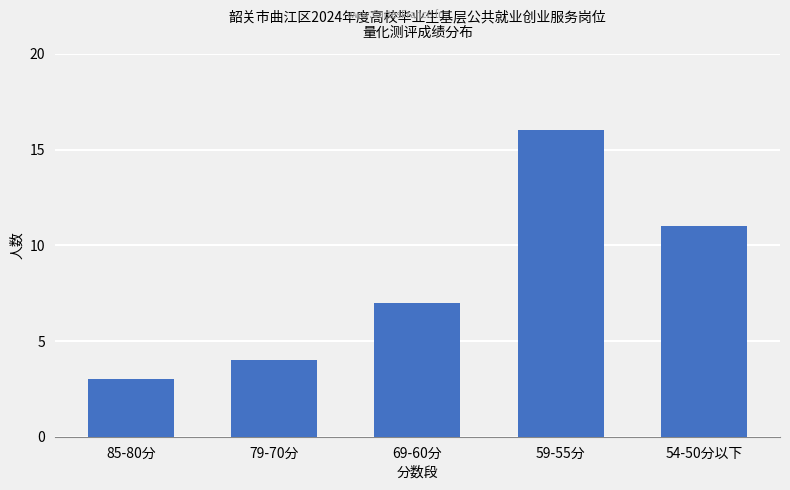

What is the difference between the second highest and minimum values?

8